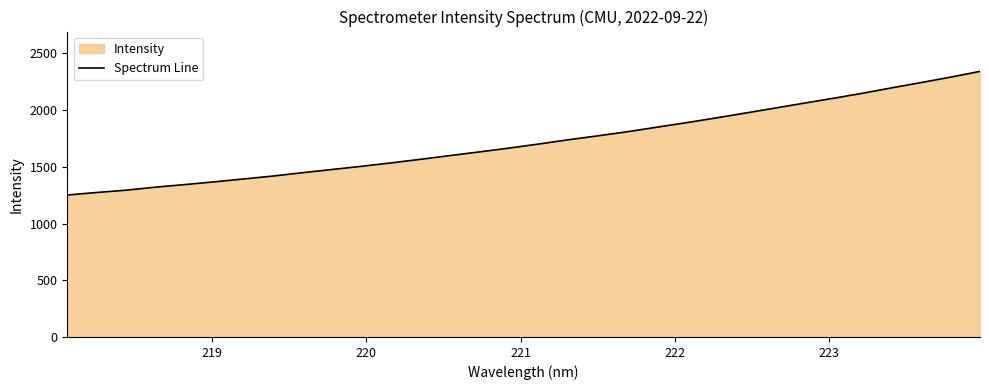

What is the difference between the maximum and minimum values?

1090.1